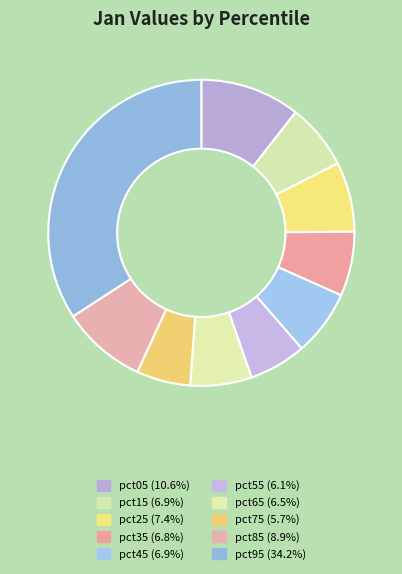

To the nearest percent, what percentage of the pie is pct95?

34%